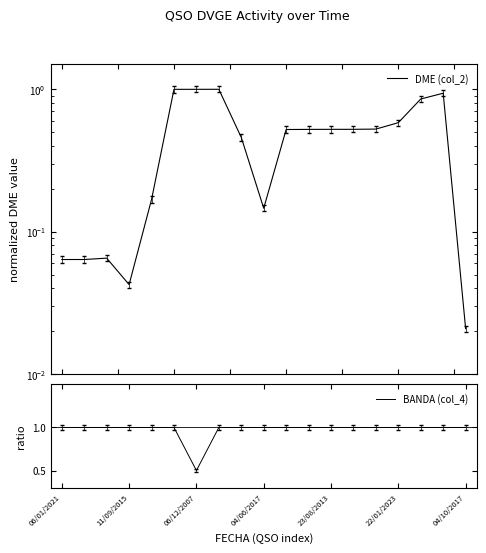

Does the chart have visible grid lines?

No